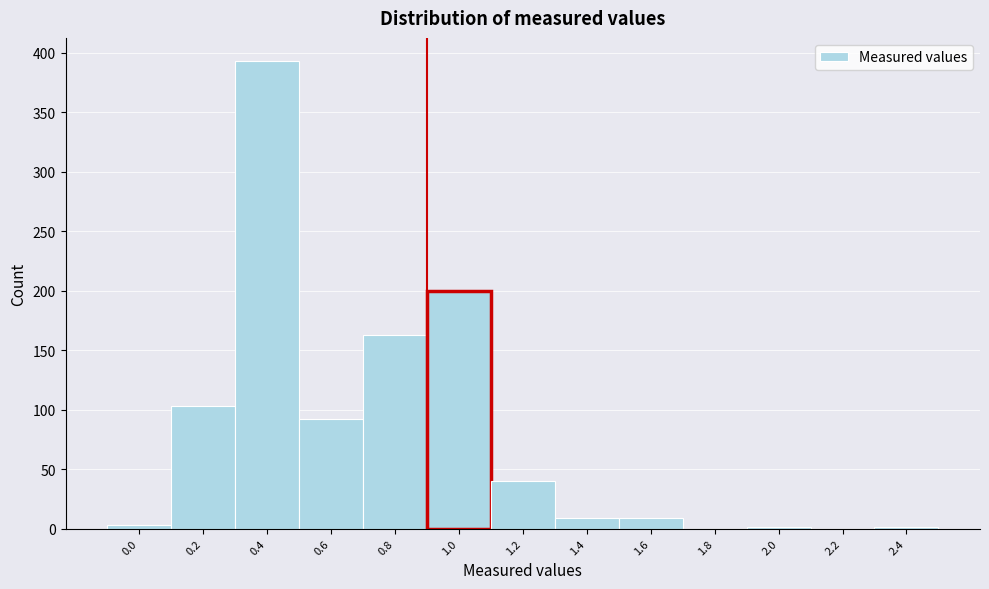

What is the greatest value displayed?

393